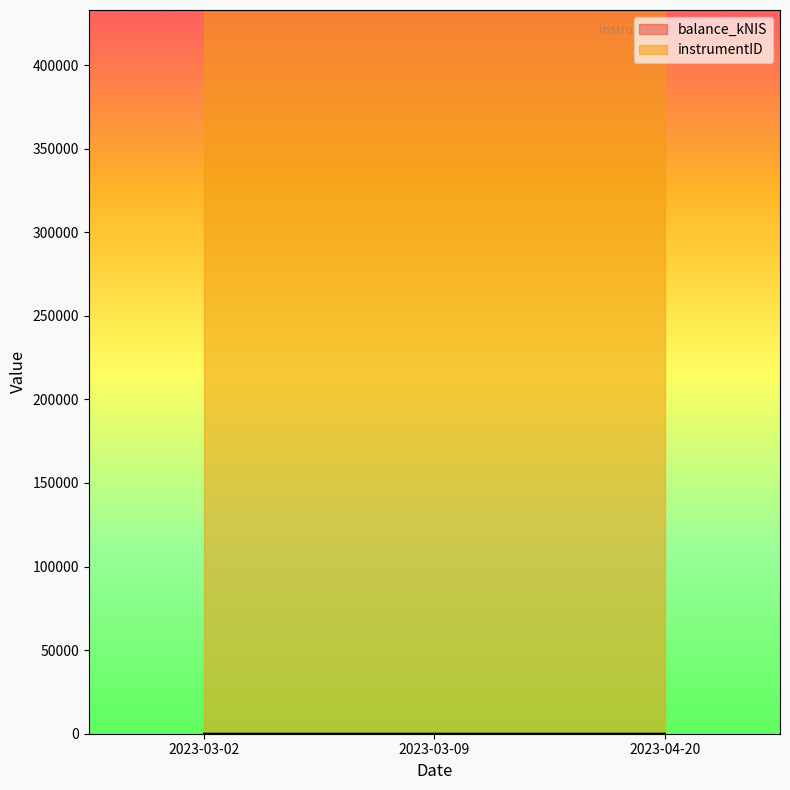

What is the sum of the values at 2023-03-02 and 2023-04-20?

1